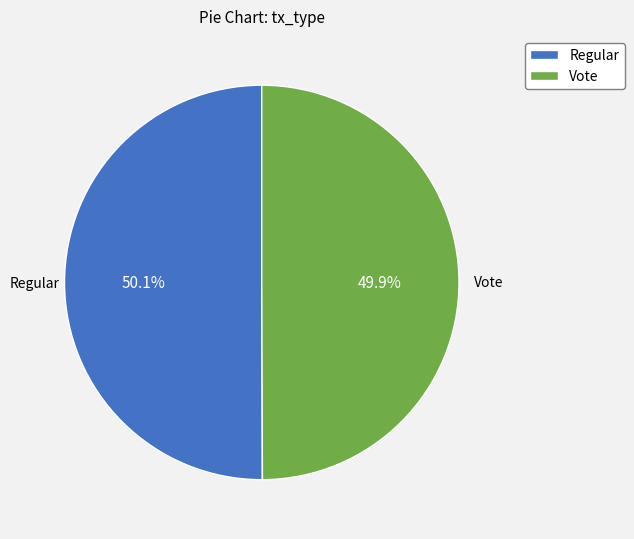

True or false: Regular accounts for 50% of the total.

True